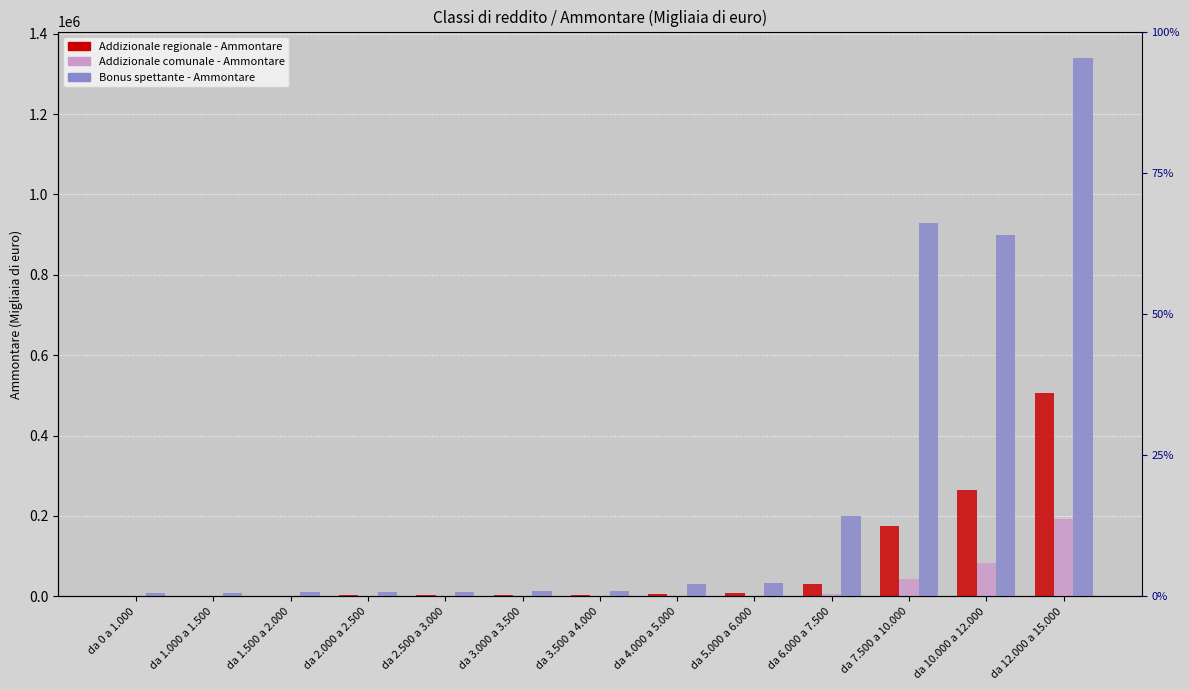

What is the minimum value shown in the chart?

305